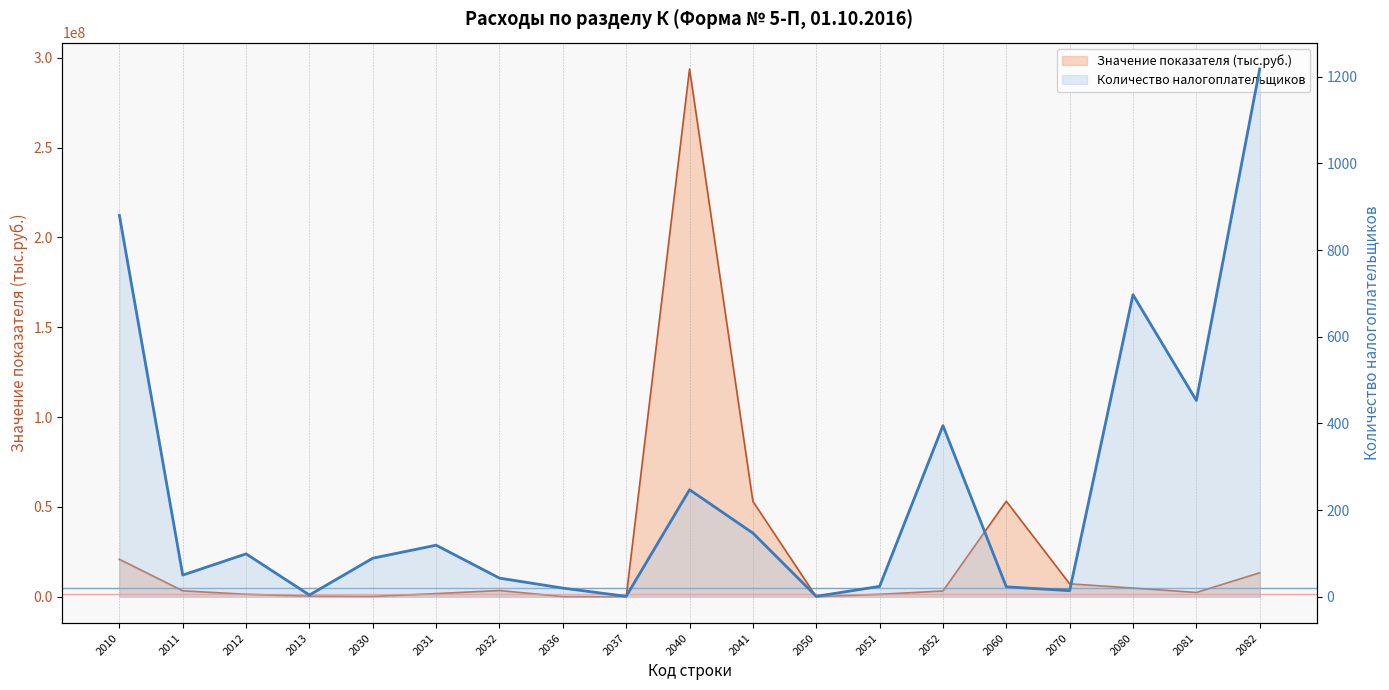

The value of Количество налогоплательщиков at 2040 is 247. True or false?

True